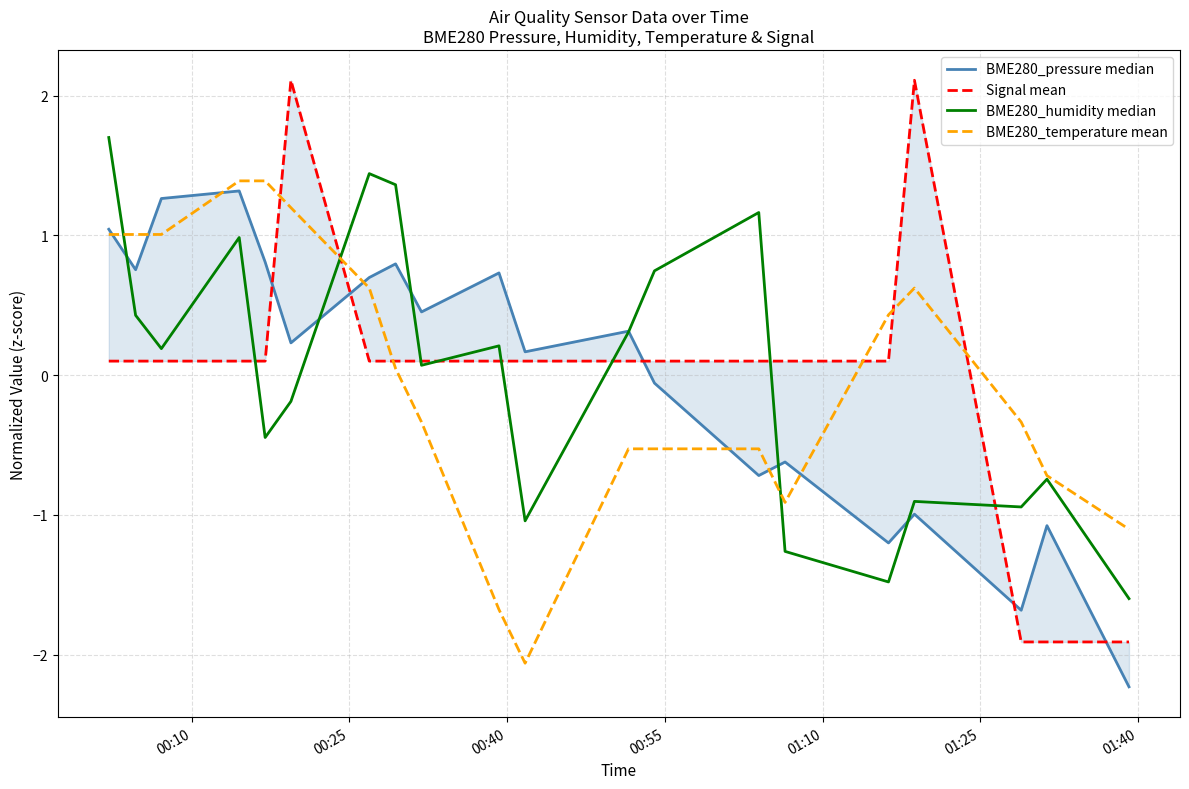

List the series in order of their peak value, highest first.

Signal mean, BME280_humidity median, BME280_temperature mean, BME280_pressure median